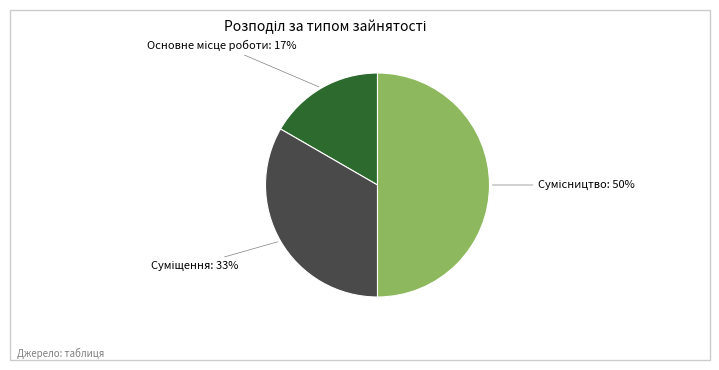

To the nearest percent, what is the average slice percentage?

33%